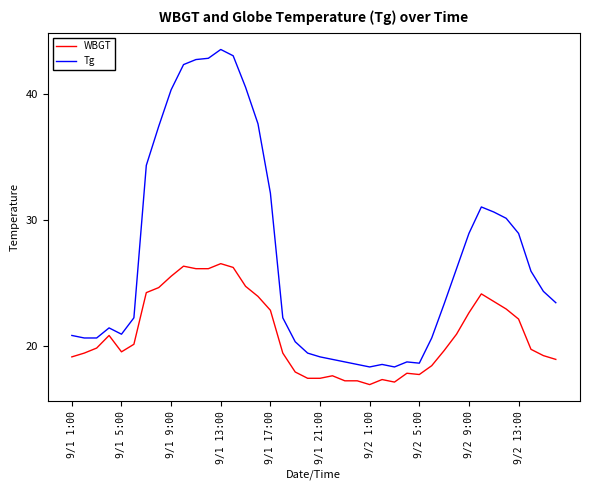

True or false: WBGT and Tg intersect in this chart.

False